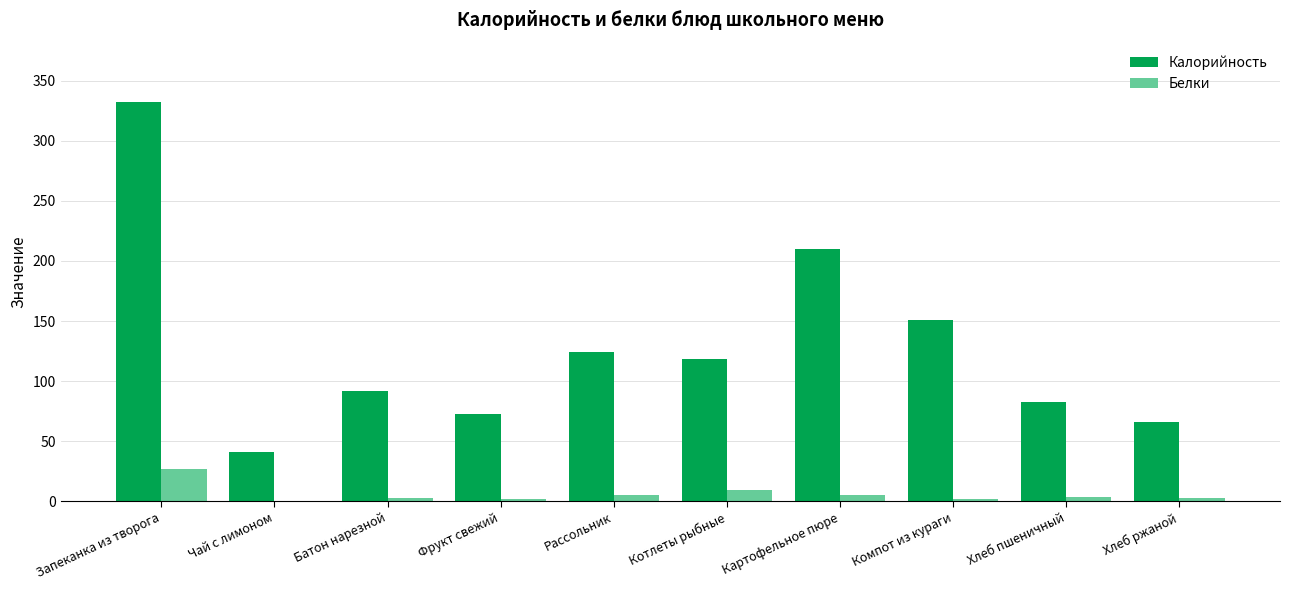

What is the spread (max minus min) of values at Компот из кураги?

149.1